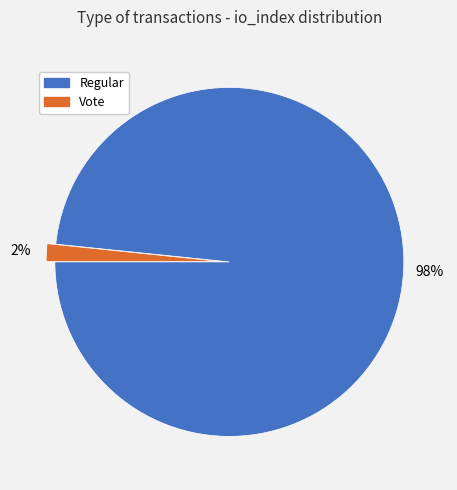

How many segments does this pie chart have?

2